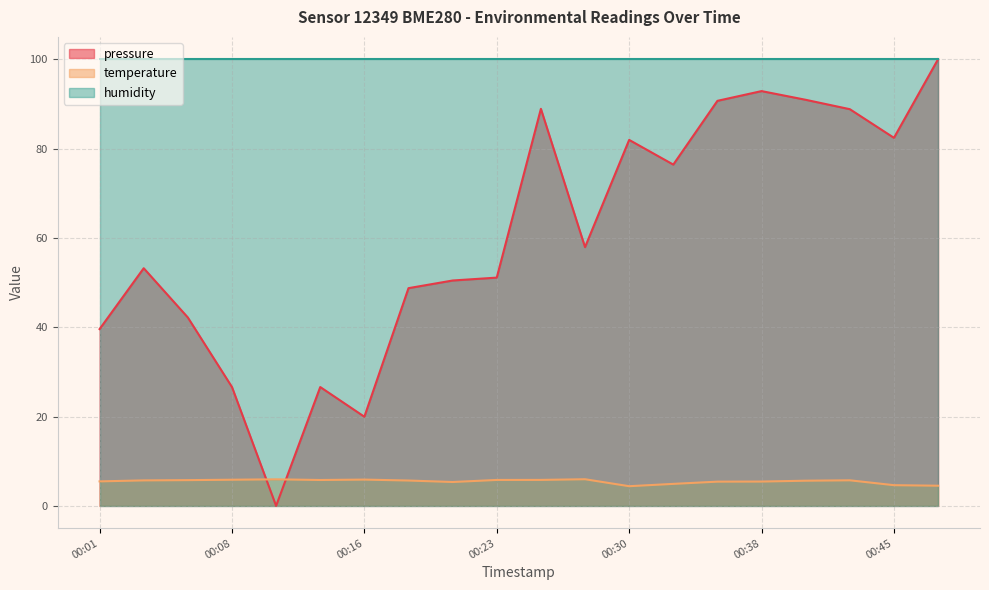

Where is the first local minimum for temperature?

00:13